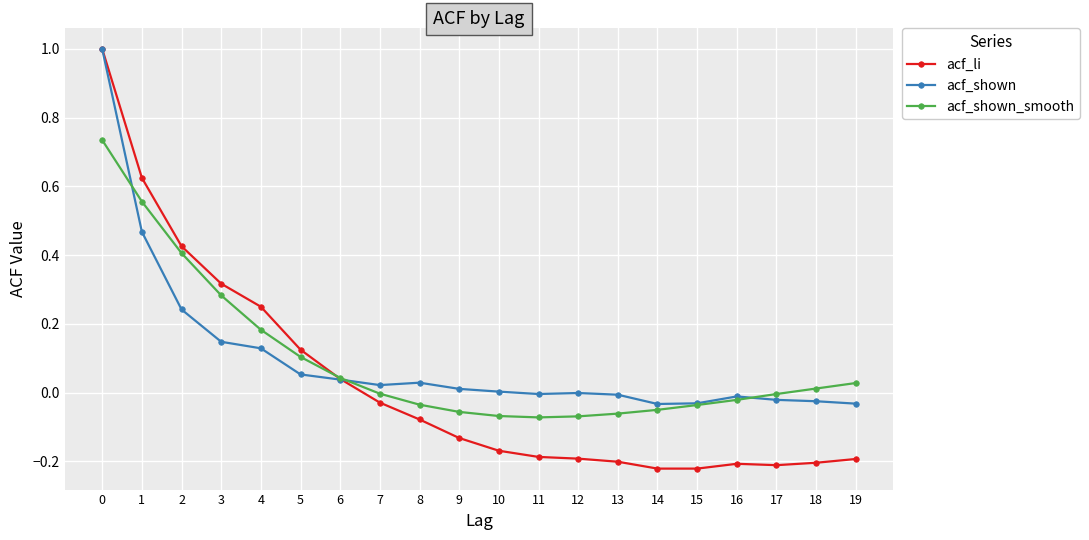

True or false: acf_li has a value of -0.4 at 14.

False